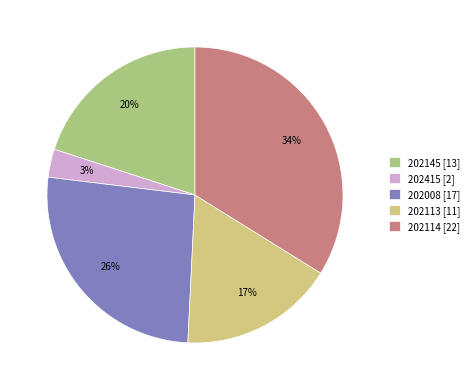

Rank the categories by value from highest to lowest.

202114, 202008, 202145, 202113, 202415